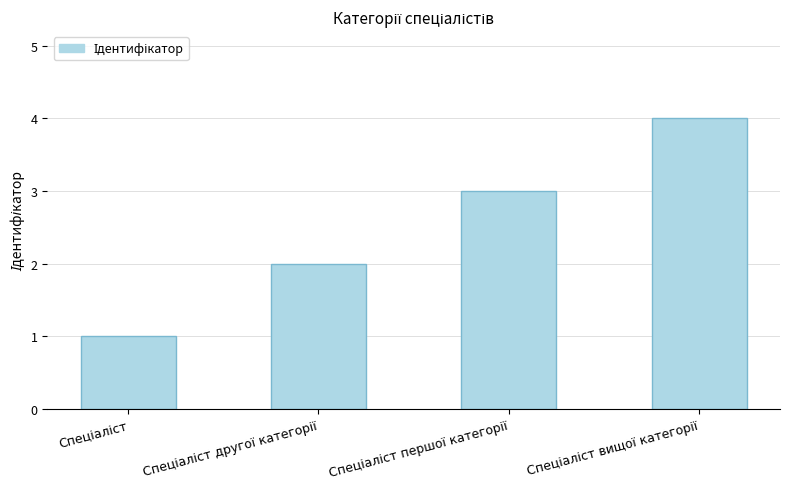

What is the greatest value displayed?

4